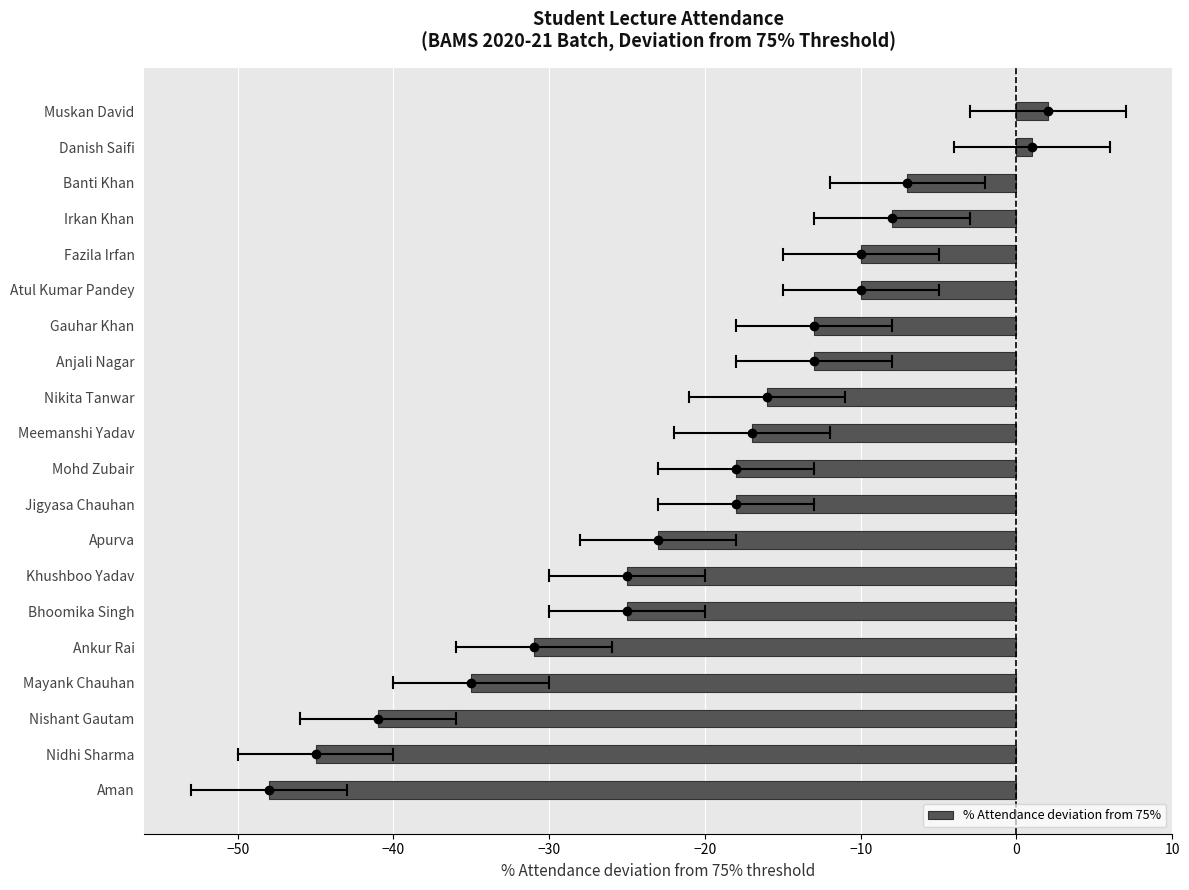

What is the greatest value displayed?

2